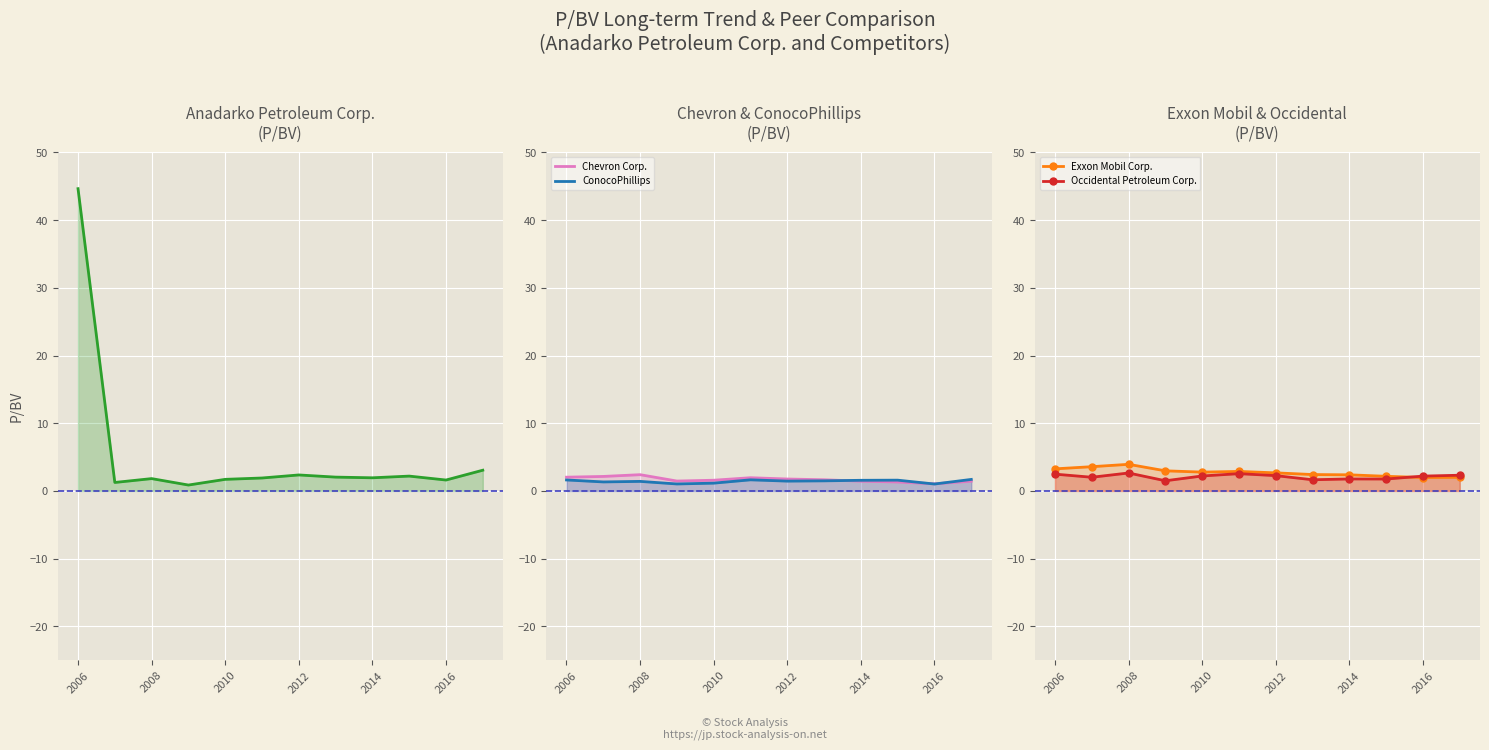

What is the total value across all series at 9?

9.0